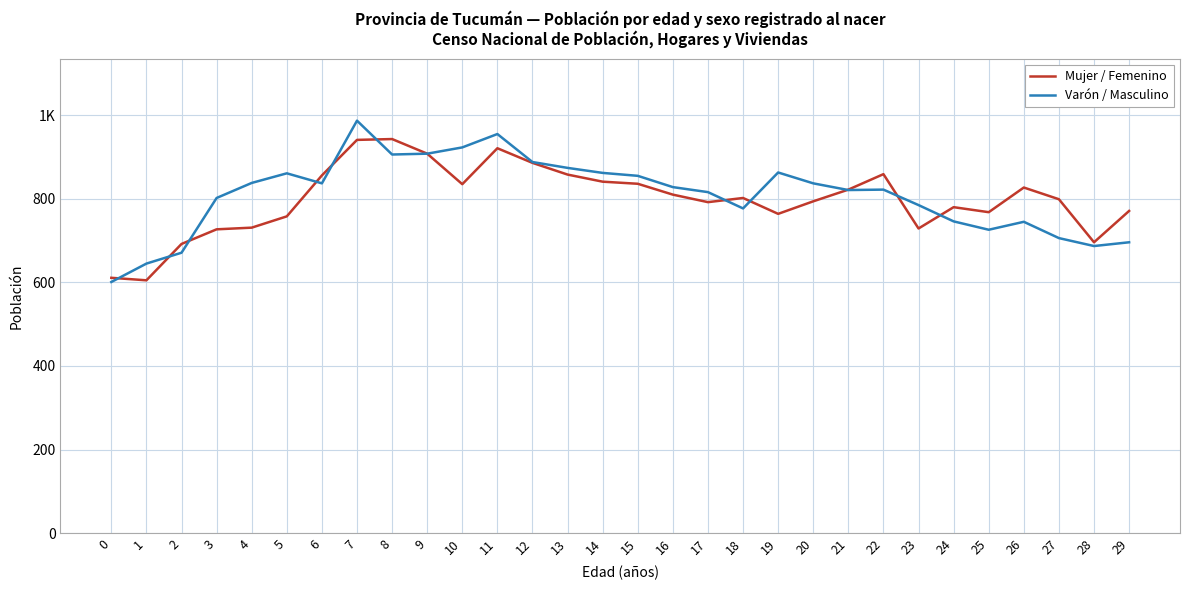

Which category has the highest value in the Mujer / Femenino series?

8